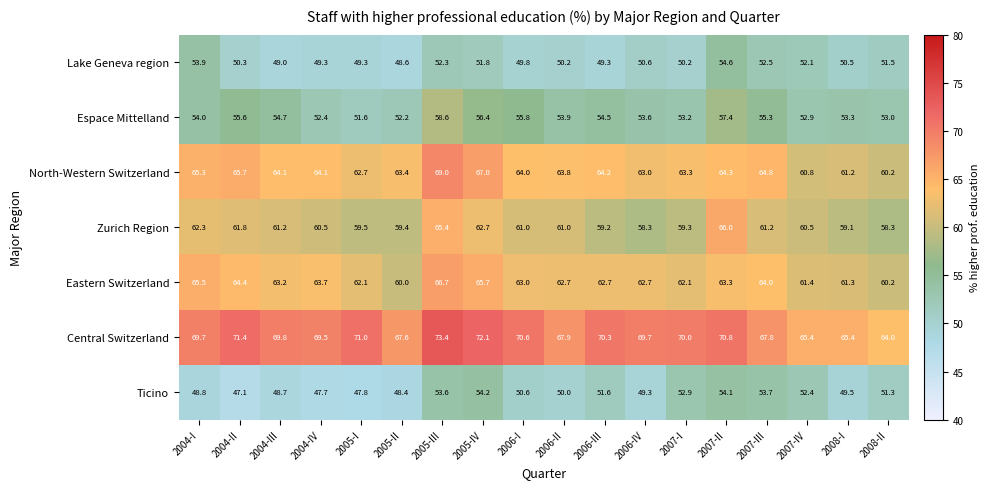

How many data points in Eastern Switzerland are less than 63?

9